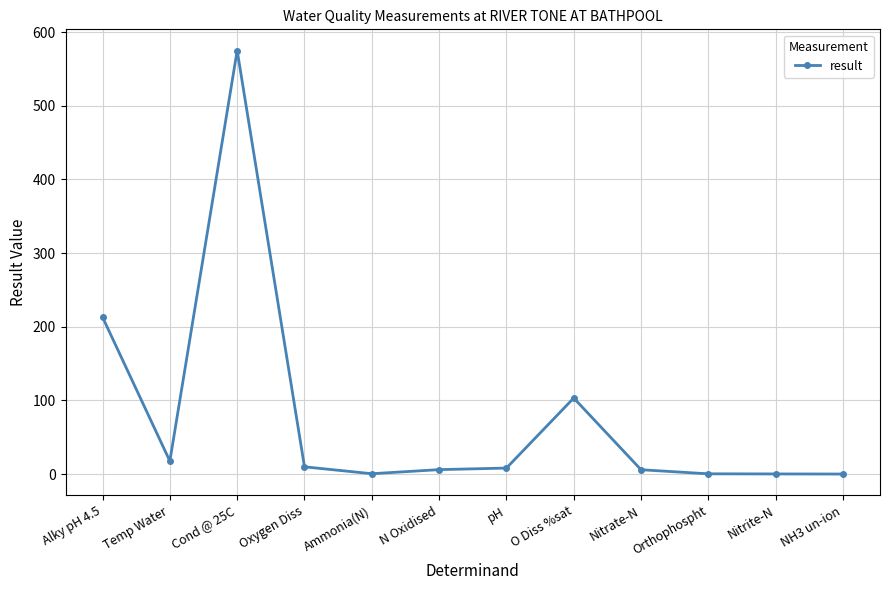

Where is the first local maximum?

Cond @ 25C